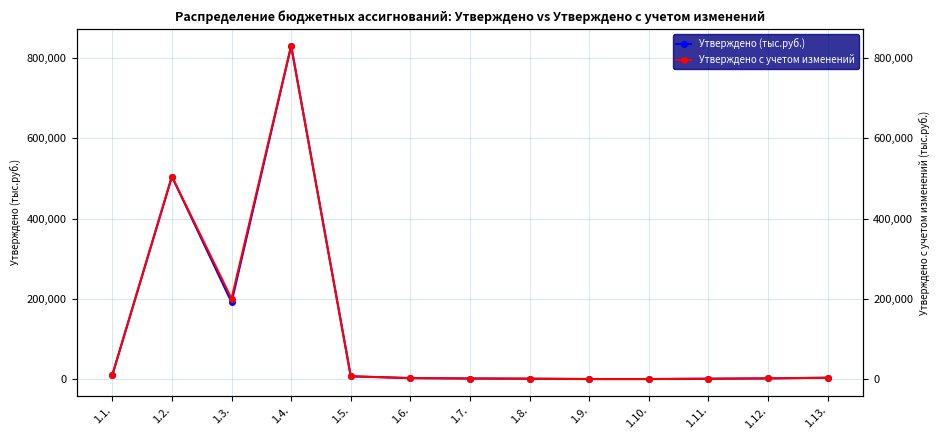

The Утверждено (тыс.руб.) series shows 1287.1 at 1.11.. True or false?

False